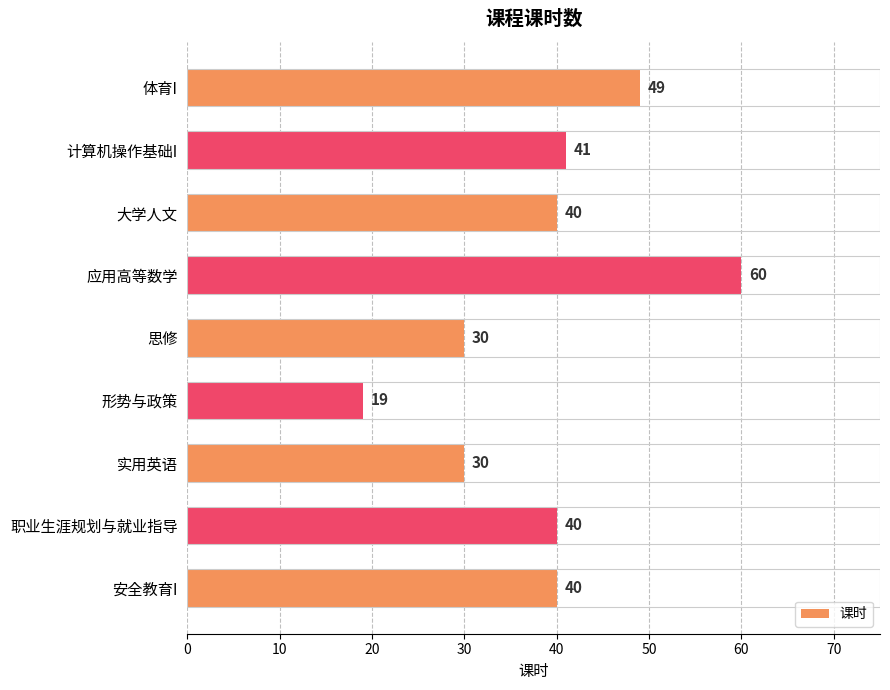

Does the chart contain any negative values?

No